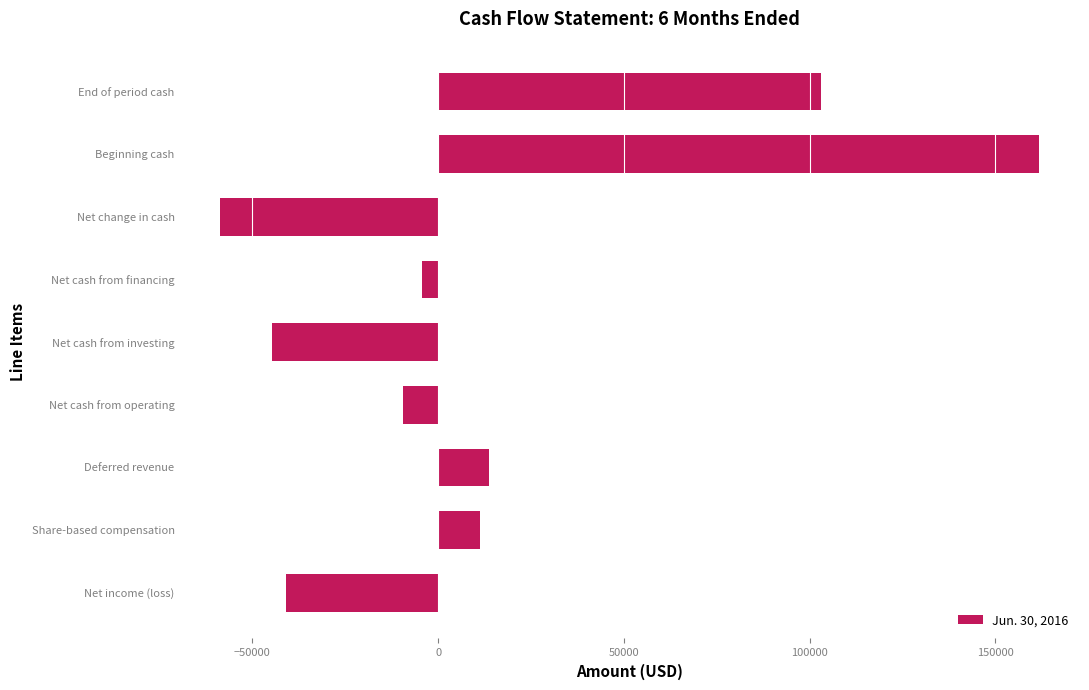

Reading bottom to top, extract all data points from this chart.

-41004	11253	13721	-9372	-44839	-4446	-58619	161770	103151